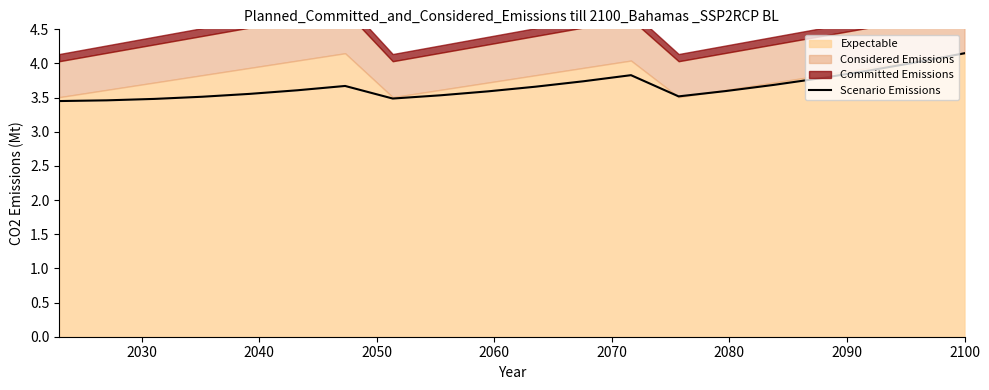

What is the minimum value shown in the chart?

3.5